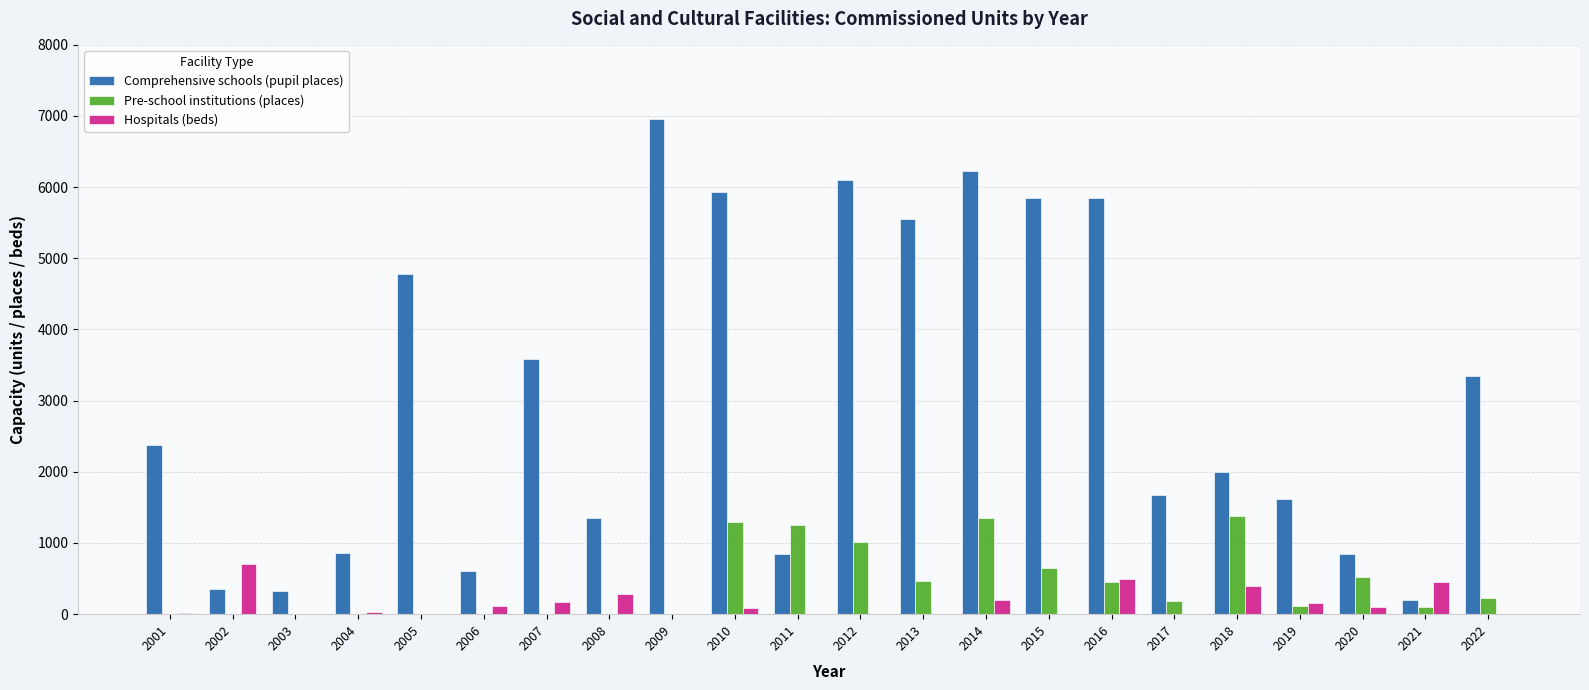

Where is Comprehensive schools (pupil places) nearest to the value 3580?

2007